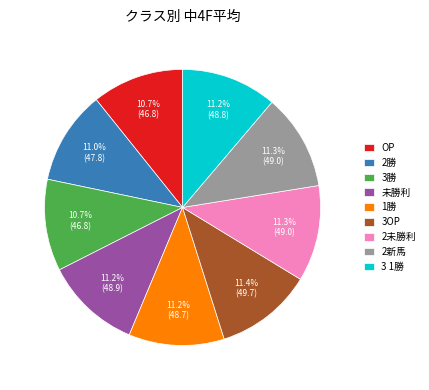

Do 2未勝利 and 3 1勝 together represent more than half of the pie?

No